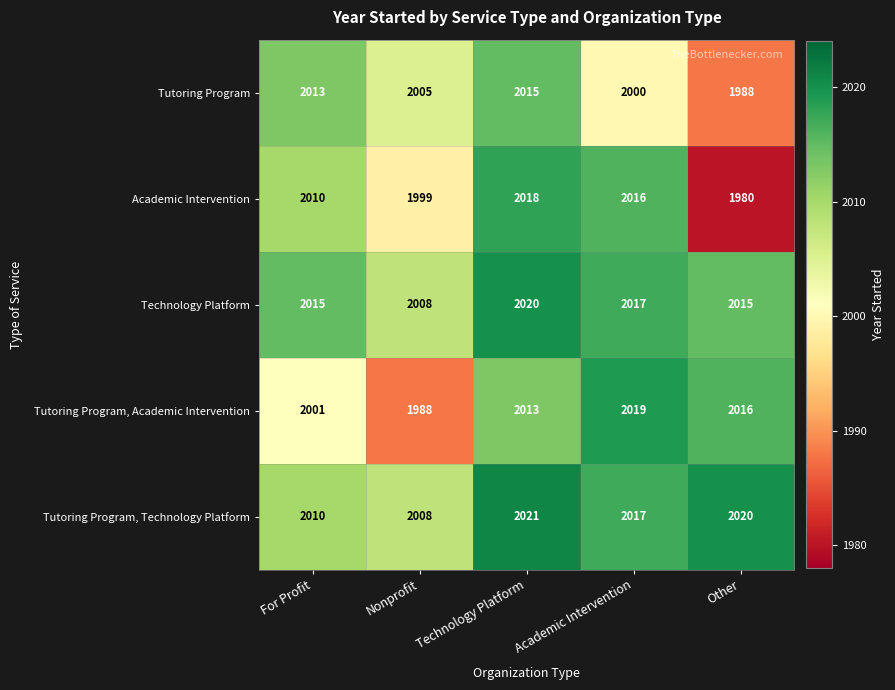

What is the maximum value shown in the chart?

2021